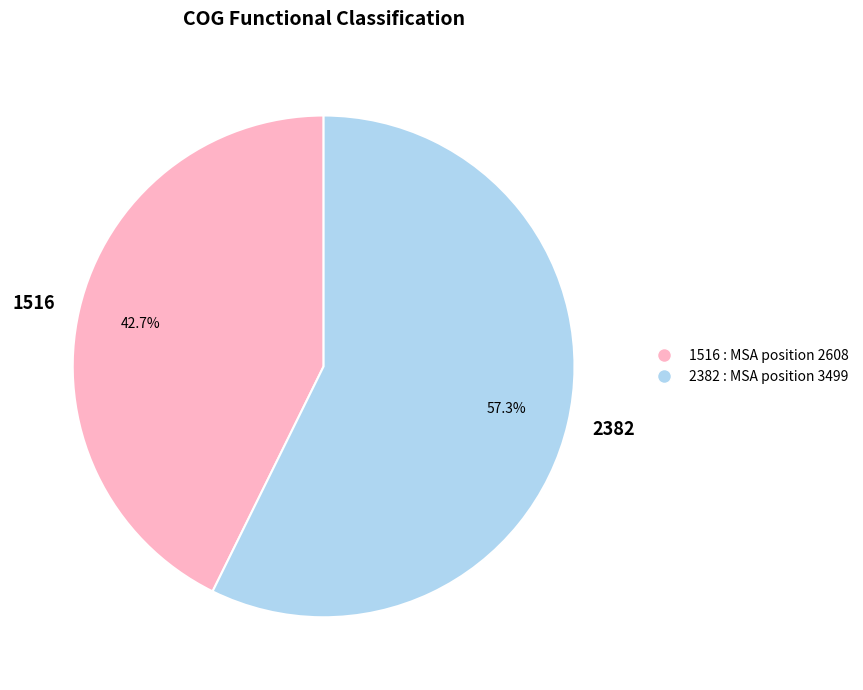

Approximately how many times larger is the value at 1516 compared to 2382?

0.7